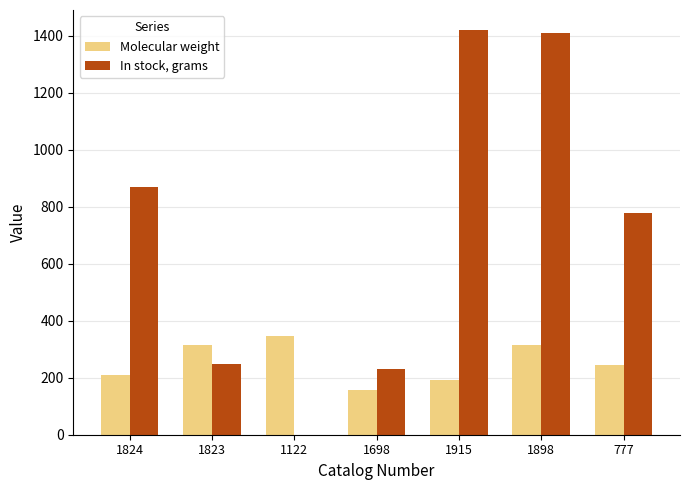

Does the chart contain stacked bars?

No